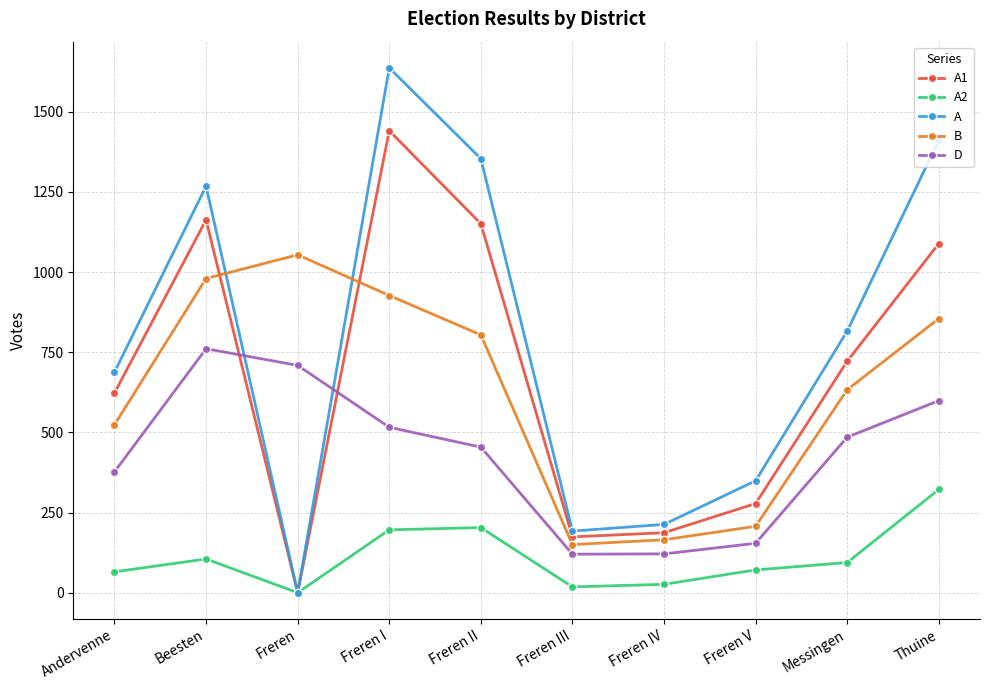

At which label does A1 first exceed 722?

Beesten